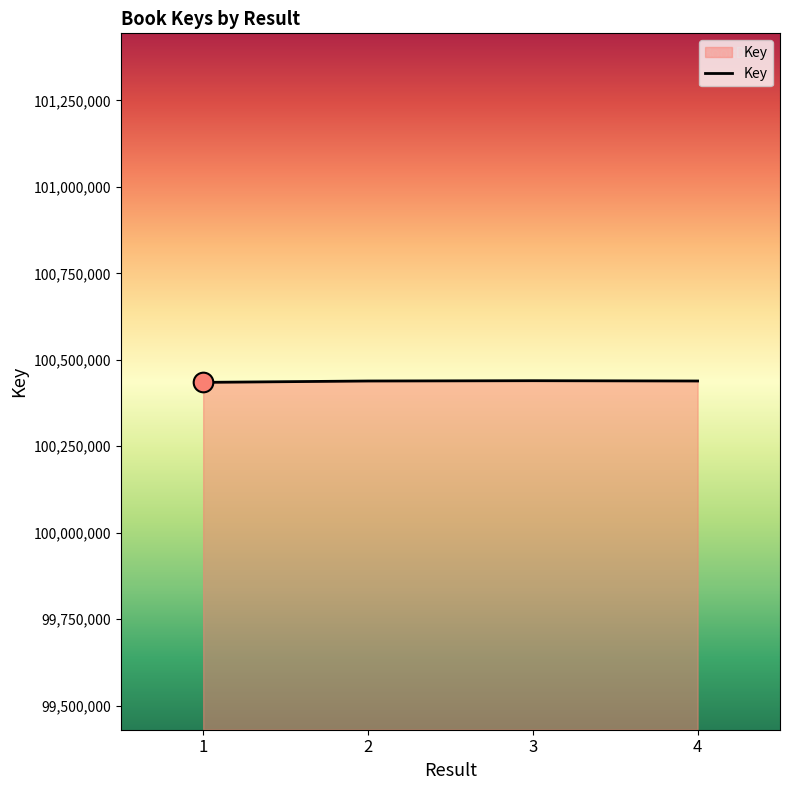

Approximately how many times larger is the value at 2 compared to 3?

1.0